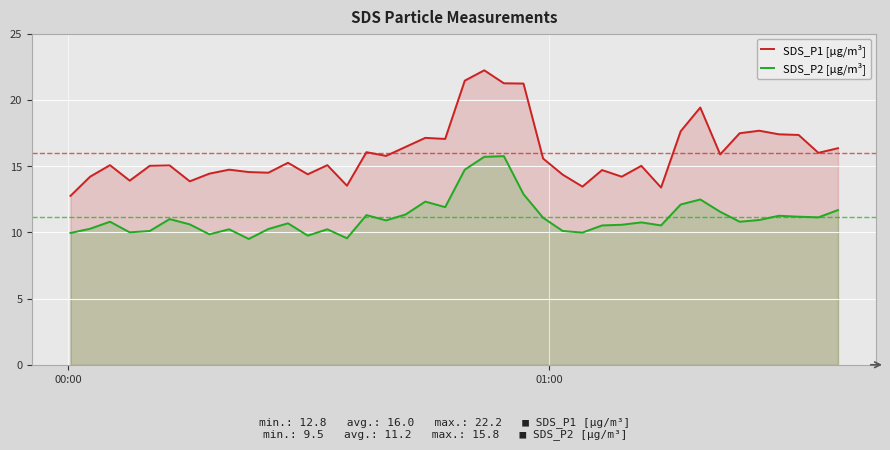

List the series in order of their overall mean, highest first.

SDS_P1 [µg/m³], SDS_P2 [µg/m³]